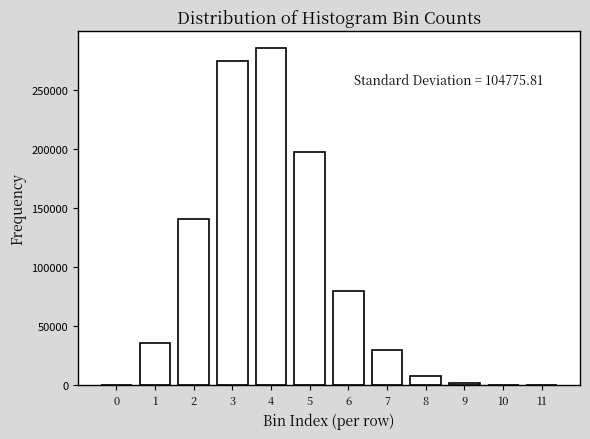

What is the change in value from 1 to 8?

-27959